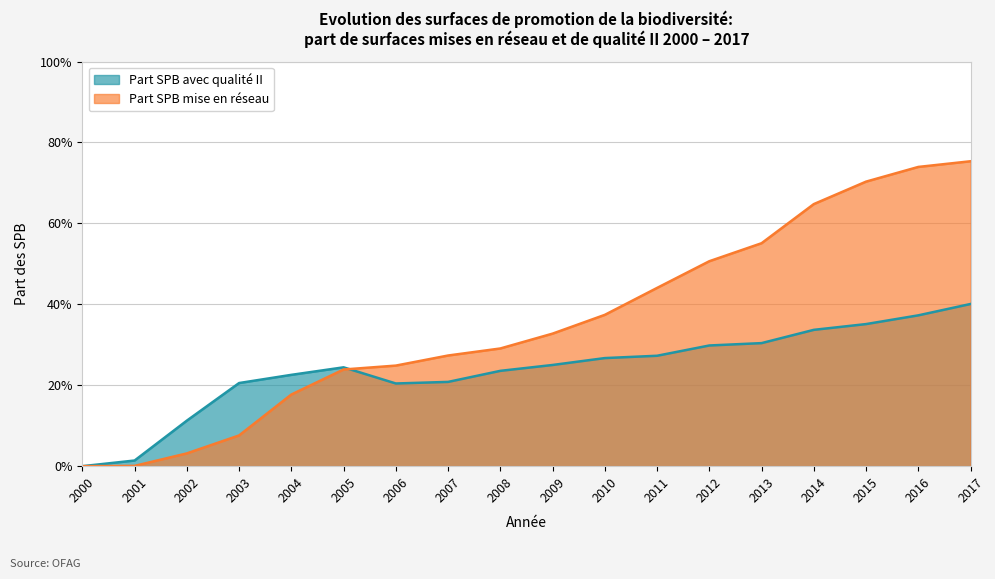

Reading left to right, list all the values displayed in this chart.

Part SPB avec qualité II: 0.0	0.0	0.1	0.2	0.2	0.2	0.2	0.2	0.2	0.3	0.3	0.3	0.3	0.3	0.3	0.4	0.4	0.4
Part SPB mise en réseau: 0.0	0.0	0.0	0.1	0.2	0.2	0.2	0.3	0.3	0.3	0.4	0.4	0.5	0.6	0.6	0.7	0.7	0.8